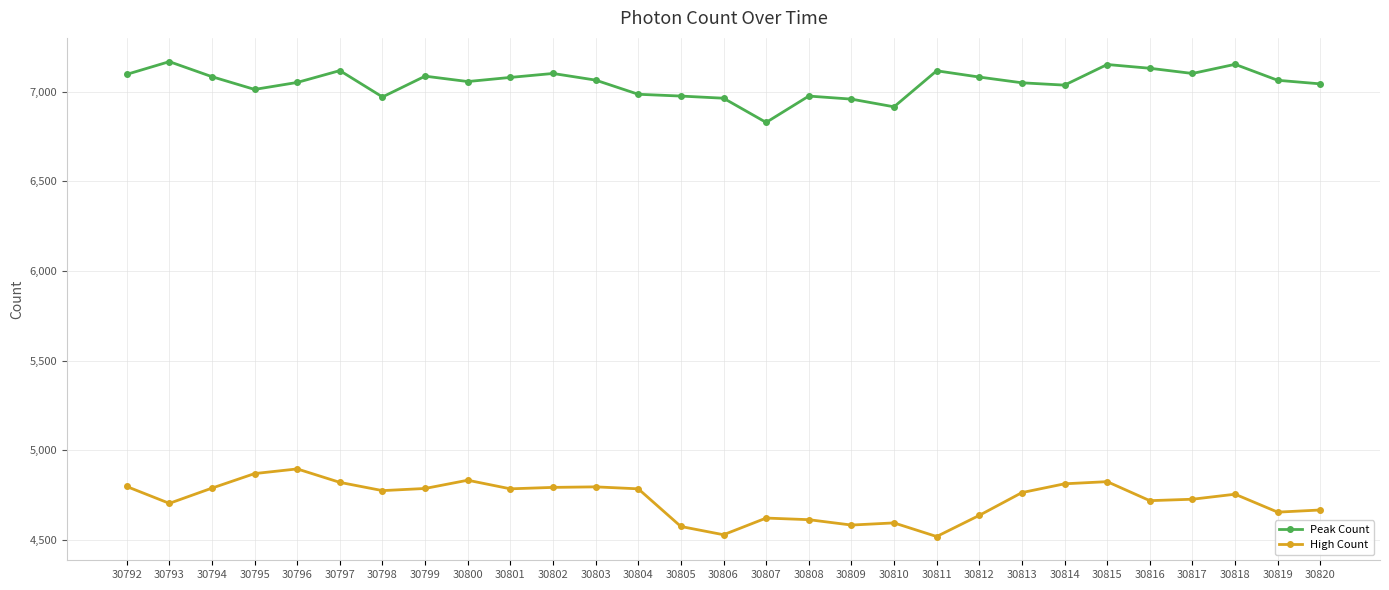

Rank the series at 30818 from highest to lowest value.

Peak Count, High Count